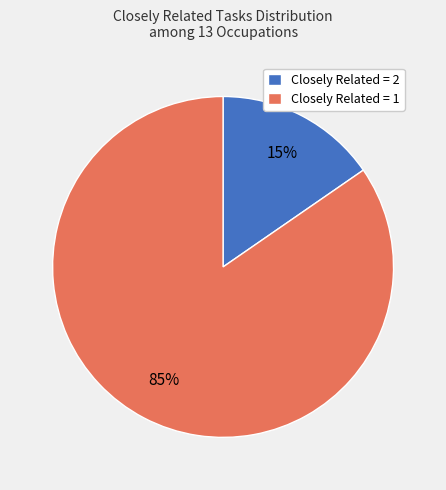

Do Closely Related = 2 and Closely Related = 1 together represent more than half of the pie?

Yes